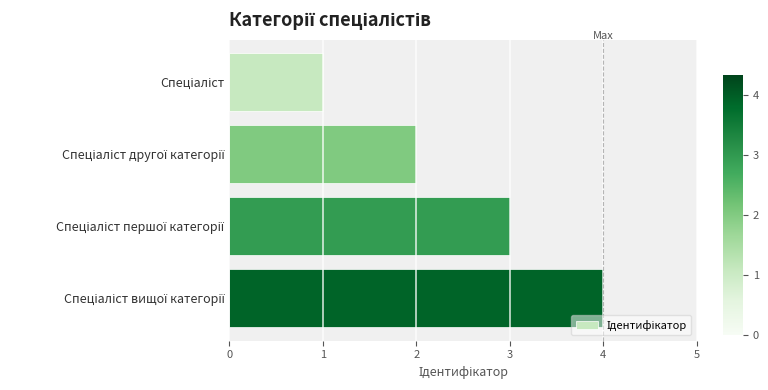

How many data points does each series have?

4